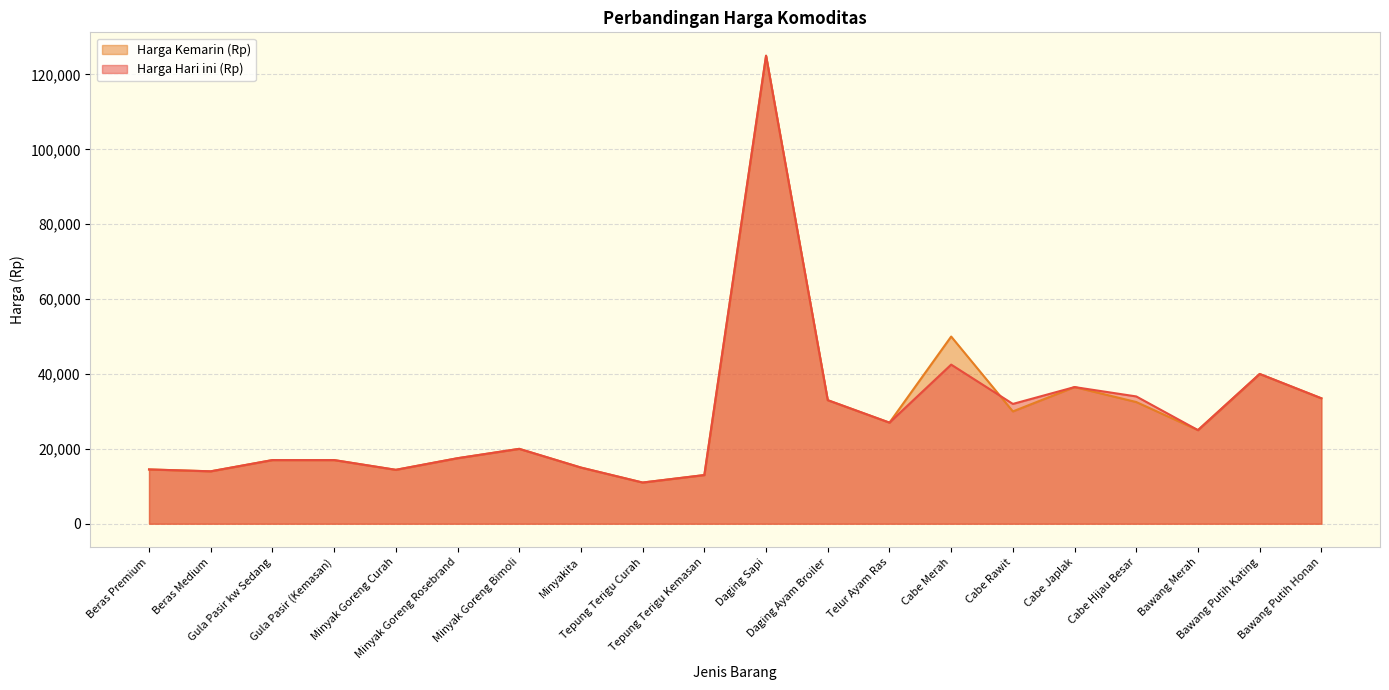

True or false: Harga Hari ini (Rp) and Harga Kemarin (Rp) intersect in this chart.

True